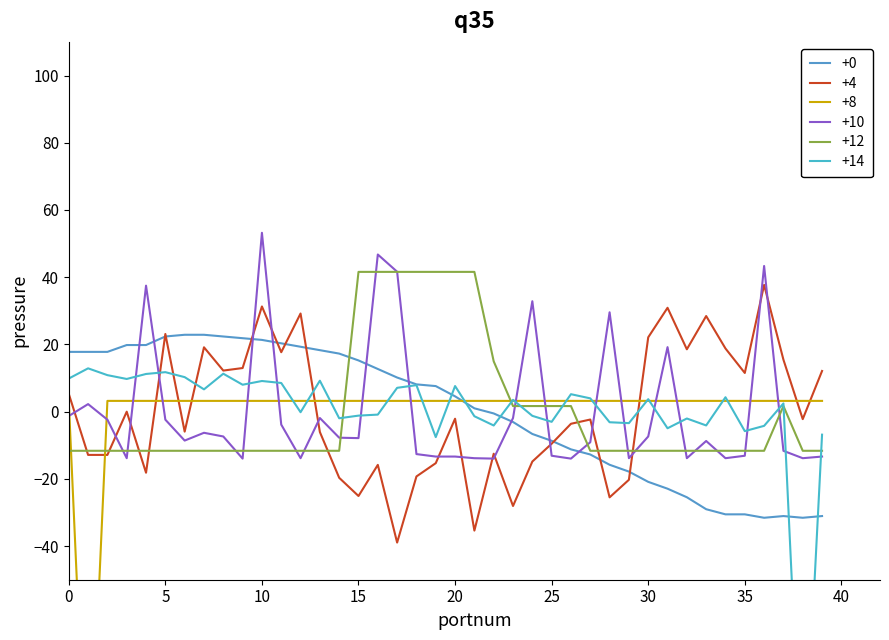

Is it true that +0 equals -14.7 at 25?

False